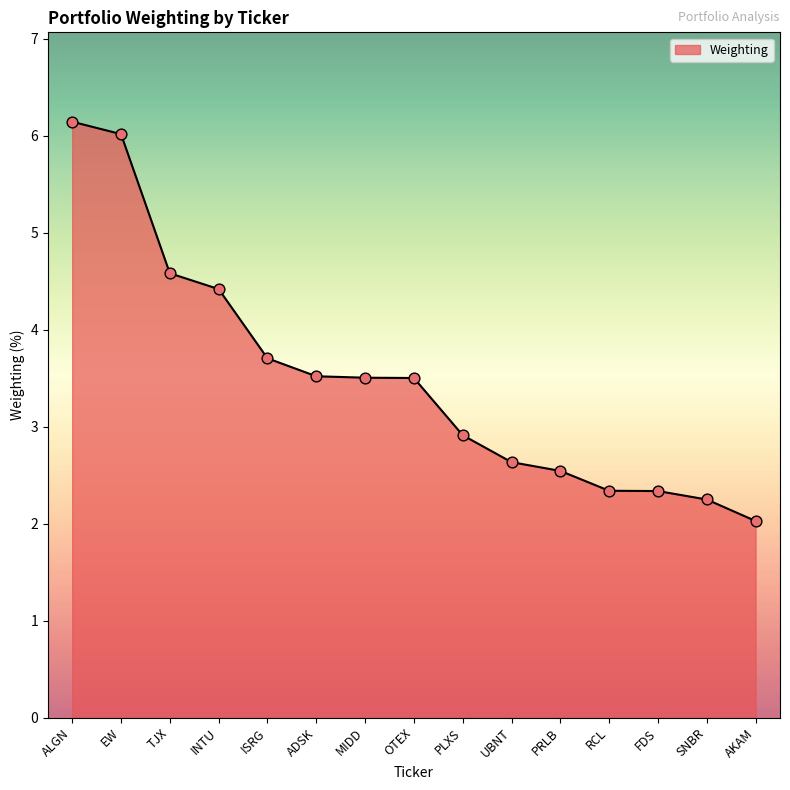

What is the change in value from ISRG to ADSK?

-0.2